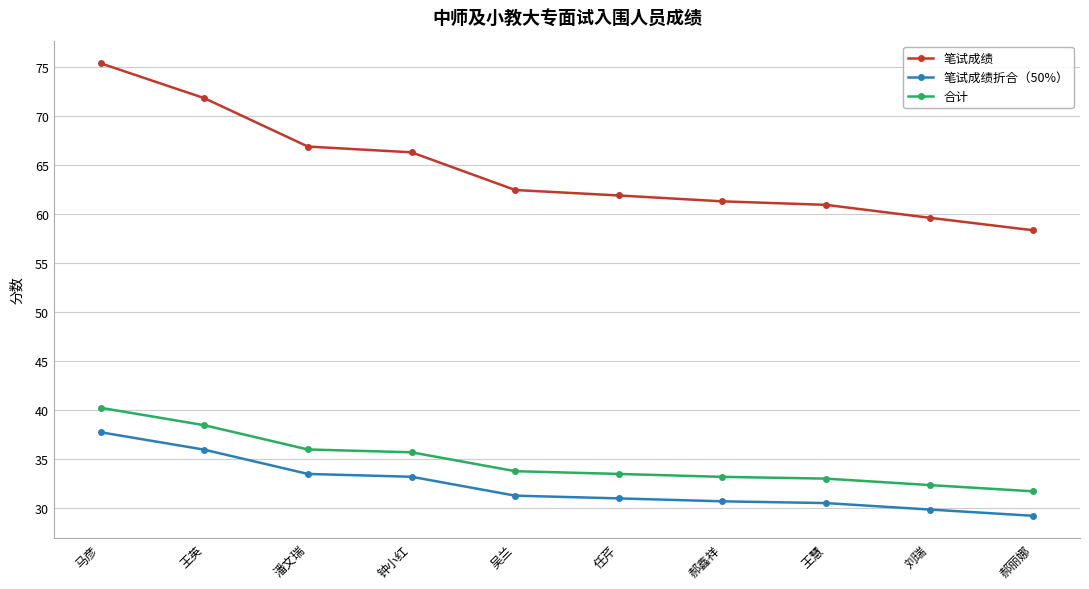

What are all the series names shown in the legend?

笔试成绩, 笔试成绩折合（50%）, 合计